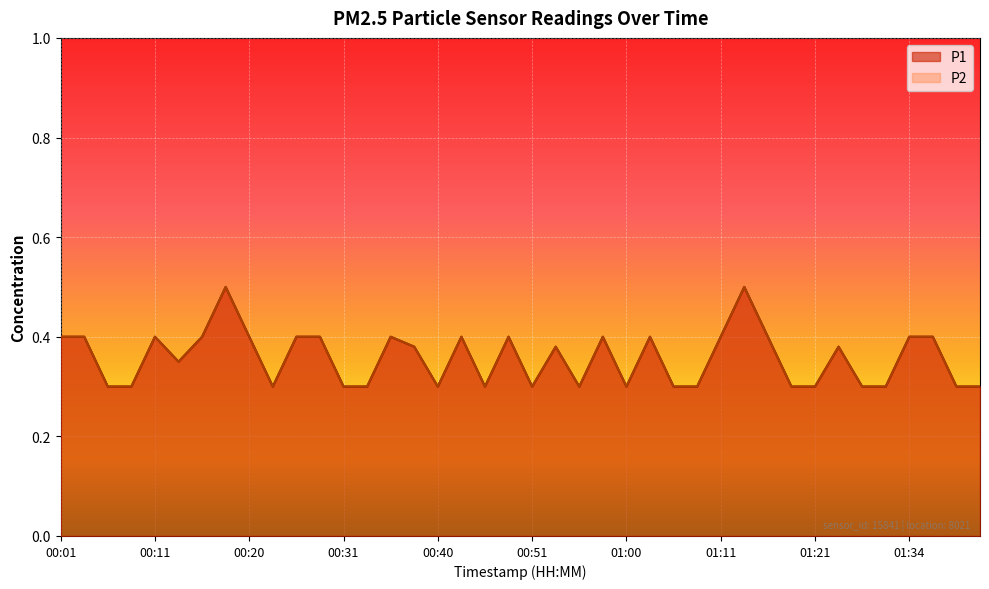

How many distinct data groups are displayed?

2